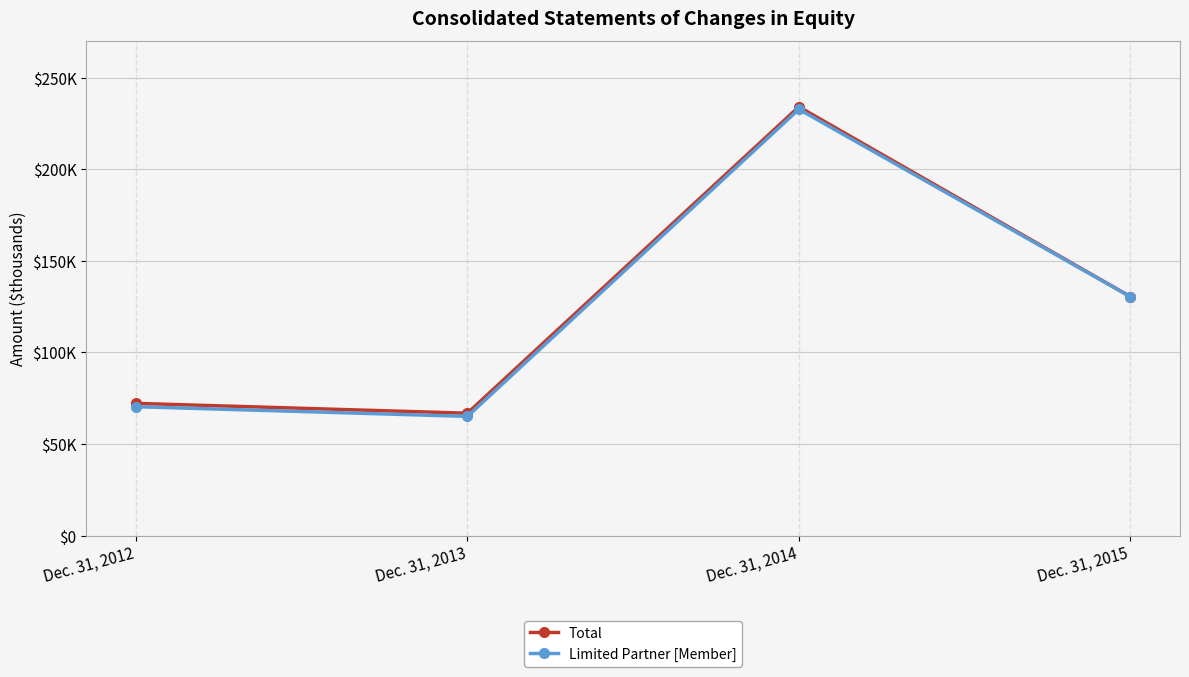

Reading left to right, transcribe all the data shown in this chart.

Total: 72181	66788	234142	130498
Limited Partner [Member]: 70367	65072	232814	130451